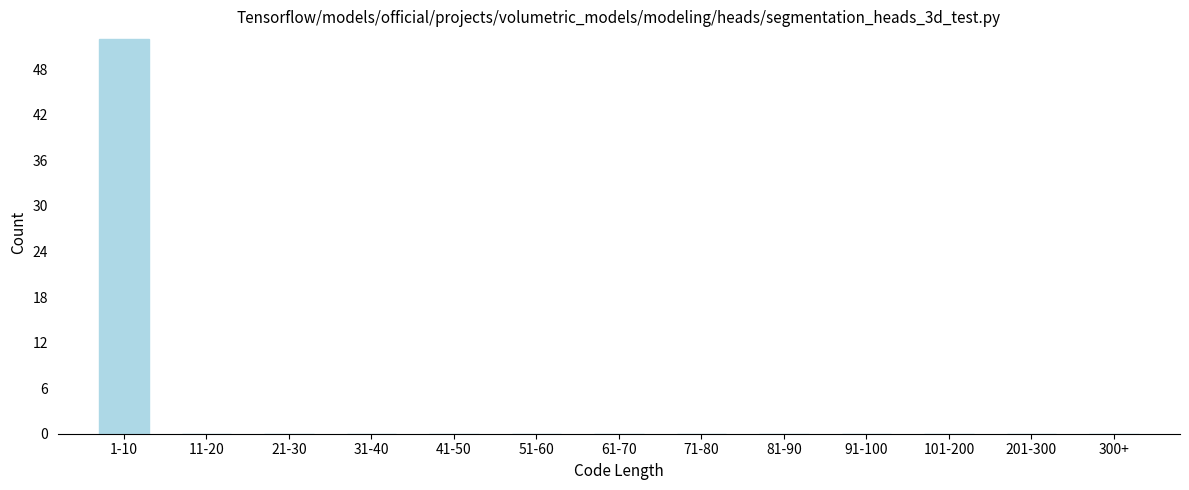

Reading left to right, list all the values displayed in this chart.

1-10=52	11-20=0	21-30=0	31-40=0	41-50=0	51-60=0	61-70=0	71-80=0	81-90=0	91-100=0	101-200=0	201-300=0	300+=0